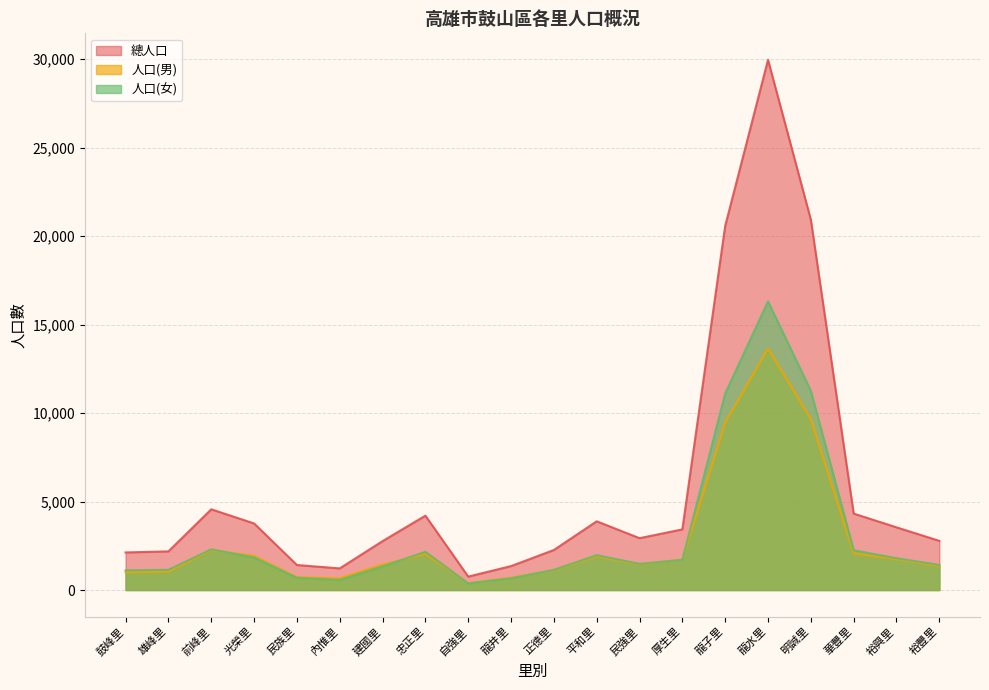

Reading left to right, what are all the values shown in this chart?

總人口: 鼓峰里=2124	雄峰里=2185	前峰里=4562	光榮里=3762	民族里=1414	內惟里=1222	建國里=2765	忠正里=4203	自強里=758	龍井里=1353	正德里=2263	平和里=3883	民強里=2930	厚生里=3428	龍子里=20572	龍水里=29962	明誠里=20930	華豐里=4319	裕興里=3543	裕豐里=2779
人口(男): 鼓峰里=1012	雄峰里=1040	前峰里=2261	光榮里=1926	民族里=725	內惟里=657	建國里=1435	忠正里=2037	自強里=386	龍井里=693	正德里=1120	平和里=1912	民強里=1451	厚生里=1721	龍子里=9465	龍水里=13649	明誠里=9673	華豐里=2072	裕興里=1746	裕豐里=1359
人口(女): 鼓峰里=1112	雄峰里=1145	前峰里=2301	光榮里=1836	民族里=689	內惟里=565	建國里=1330	忠正里=2166	自強里=372	龍井里=660	正德里=1143	平和里=1971	民強里=1479	厚生里=1707	龍子里=11107	龍水里=16313	明誠里=11257	華豐里=2247	裕興里=1797	裕豐里=1420